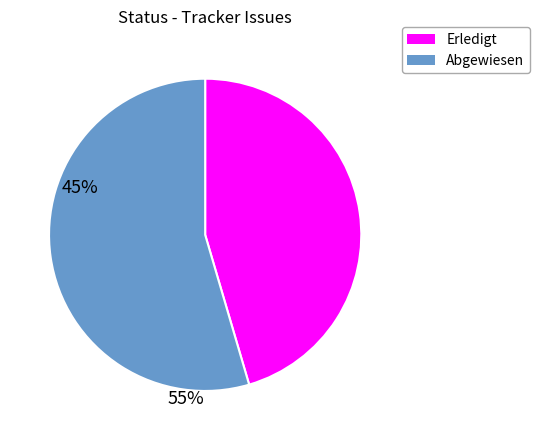

Count the number of slices in the pie.

2